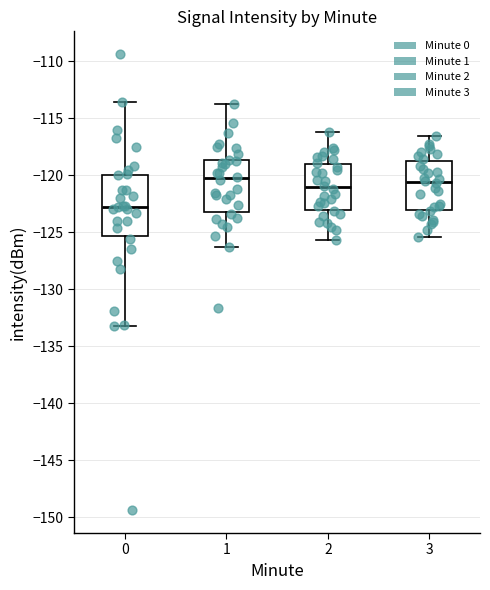

Reading left to right, transcribe this box plot: for each box, give where its median line is, the range the box spans, and where its two whiskers end, as read against the y-axis. The values are not printed on the chart, so give them approximately, as read against the axis.

0: median -122.5, box -125.5 to -120.0, whiskers -133.0 to -113.5
1: median -120.0, box -123.0 to -118.5, whiskers -126.5 to -113.5
2: median -121.0, box -123.0 to -119.0, whiskers -125.5 to -116.0
3: median -120.5, box -123.0 to -118.5, whiskers -125.5 to -116.5